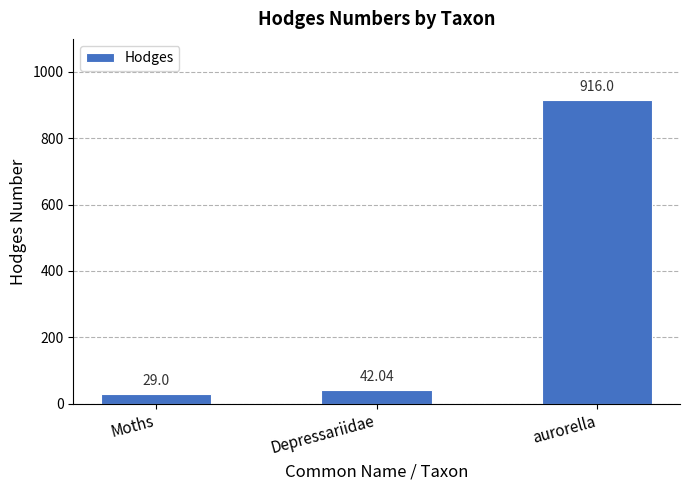

Rank the categories by value from lowest to highest.

Moths, Depressariidae, aurorella